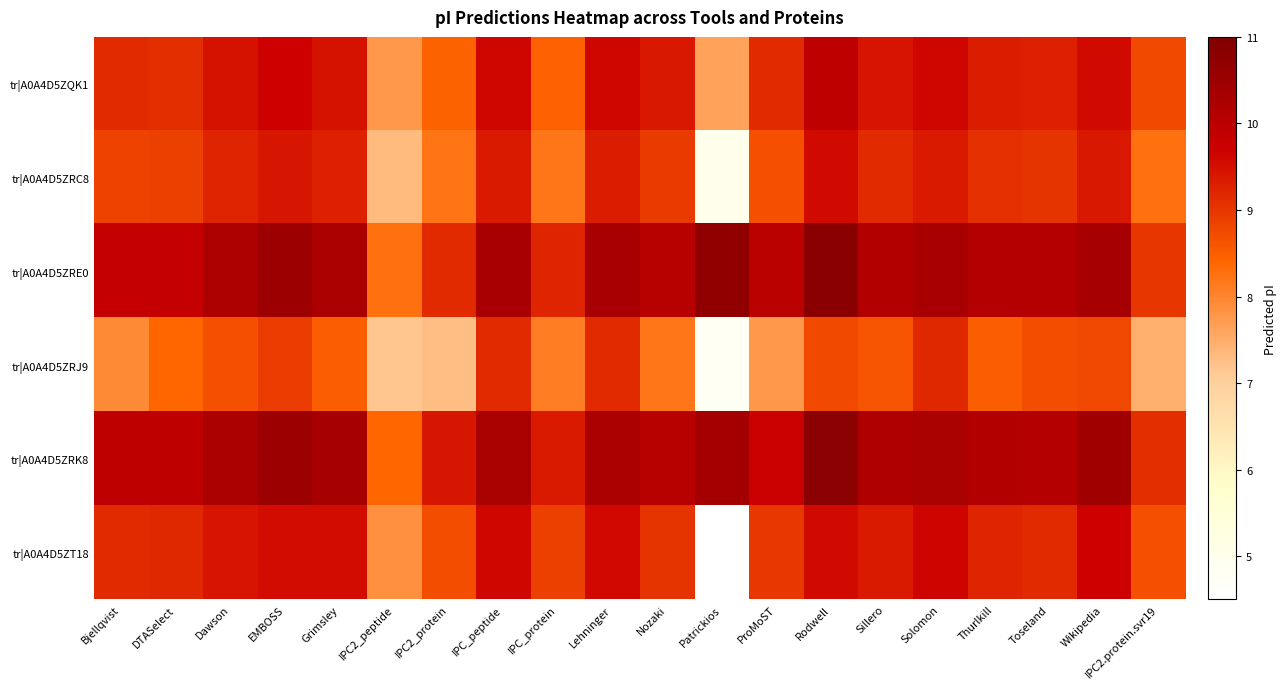

Rank the series by their maximum value, from highest to lowest.

tr|A0A4D5ZRE0, tr|A0A4D5ZRK8, tr|A0A4D5ZQK1, tr|A0A4D5ZT18, tr|A0A4D5ZRC8, tr|A0A4D5ZRJ9